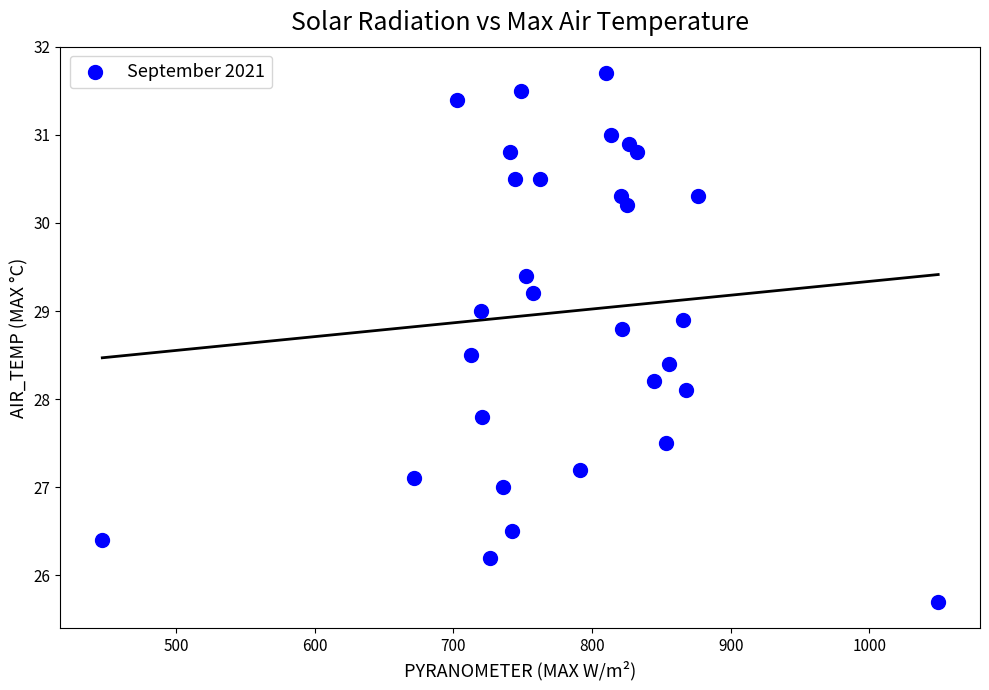

What Y value in the scatter plot is closest to 28?

28.1